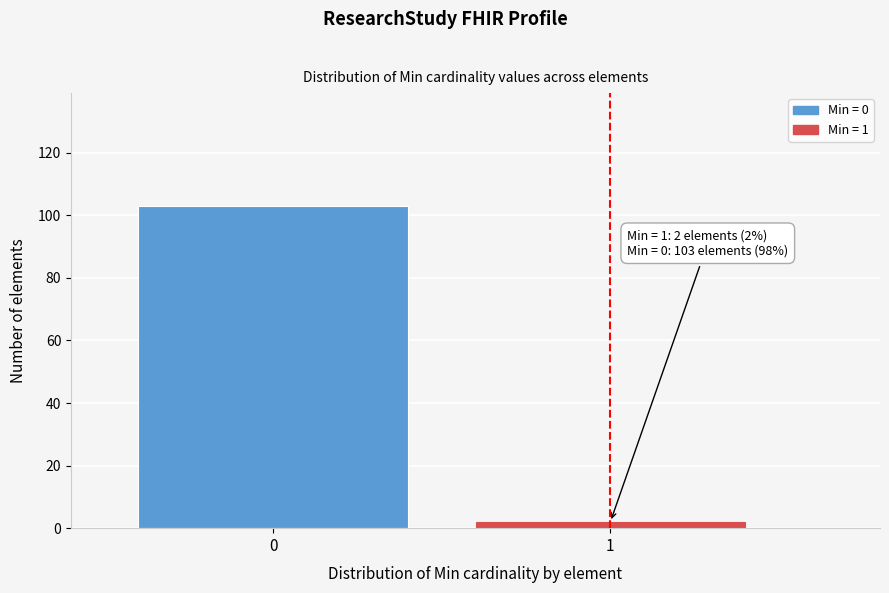

Reading left to right, extract all data points from this chart.

0=103	1=2